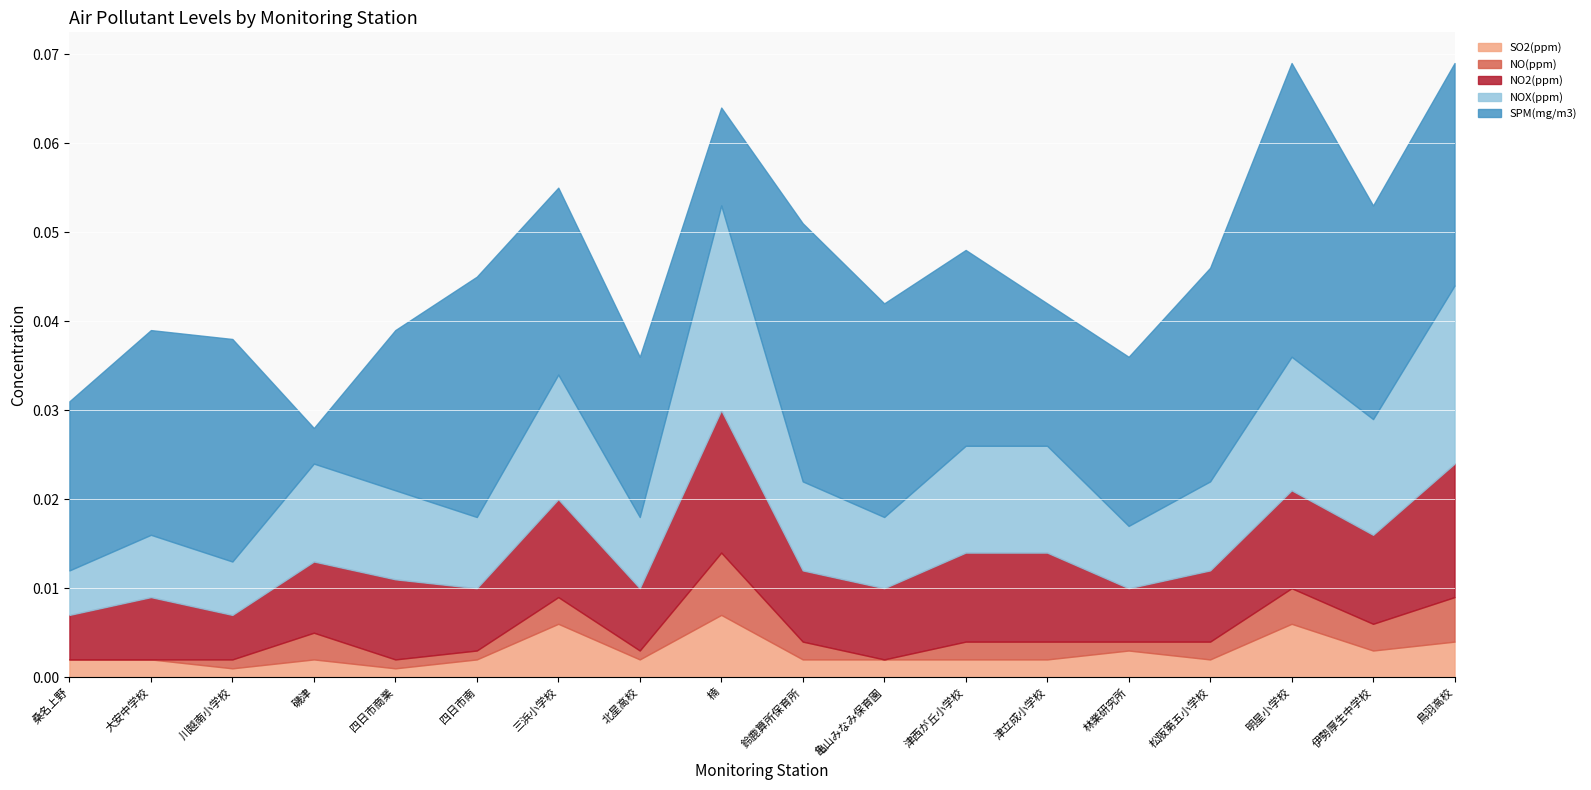

At how many categories does at least one series exceed 0?

18